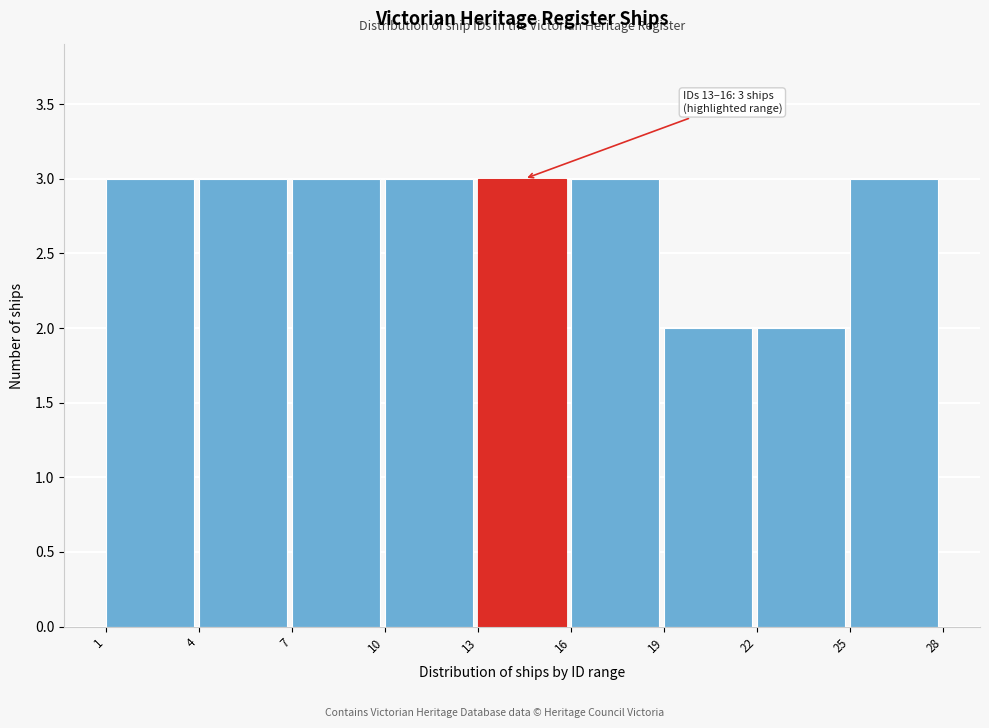

Reading left to right, transcribe all the data shown in this chart.

1=3	4=3	7=3	10=3	13=3	16=3	19=2	22=2	25=3